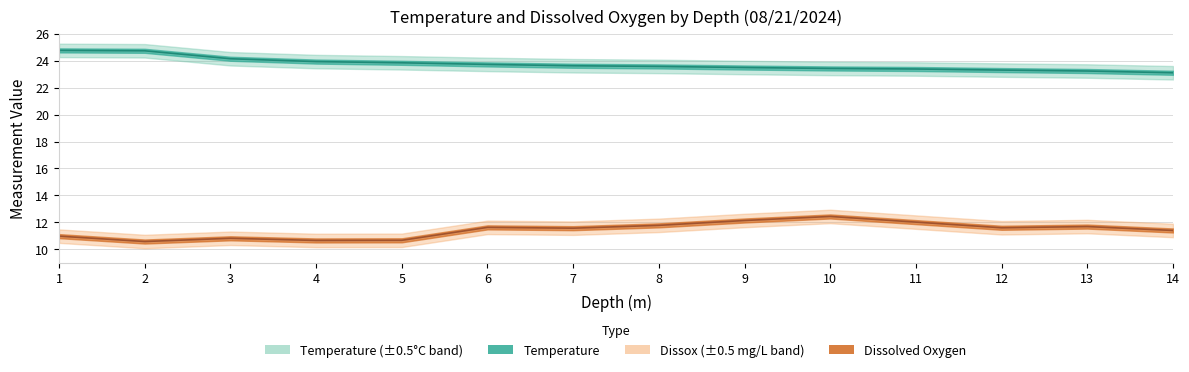

The Dissox series shows 10.7 at 5. True or false?

True